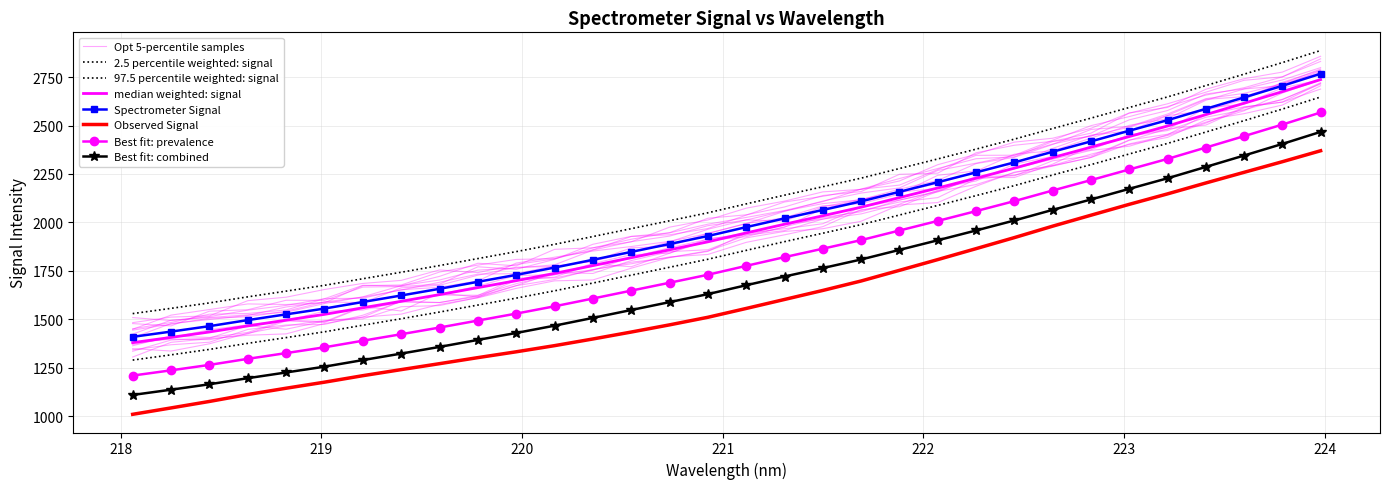

Reading left to right, extract all data points from this chart.

1289.1	1316.2	1344.2	1375.6	1405.2	1435.1	1469.1	1502.6	1537.1	1573.3	1609.1	1646.8	1686.9	1727.6	1768.4	1809.6	1855.6	1900.6	1944.2	1988.5	2038.1	2087.7	2138.2	2189.9	2244.7	2298.3	2353.3	2407.8	2466.4	2525.3	2585.1	2647.4